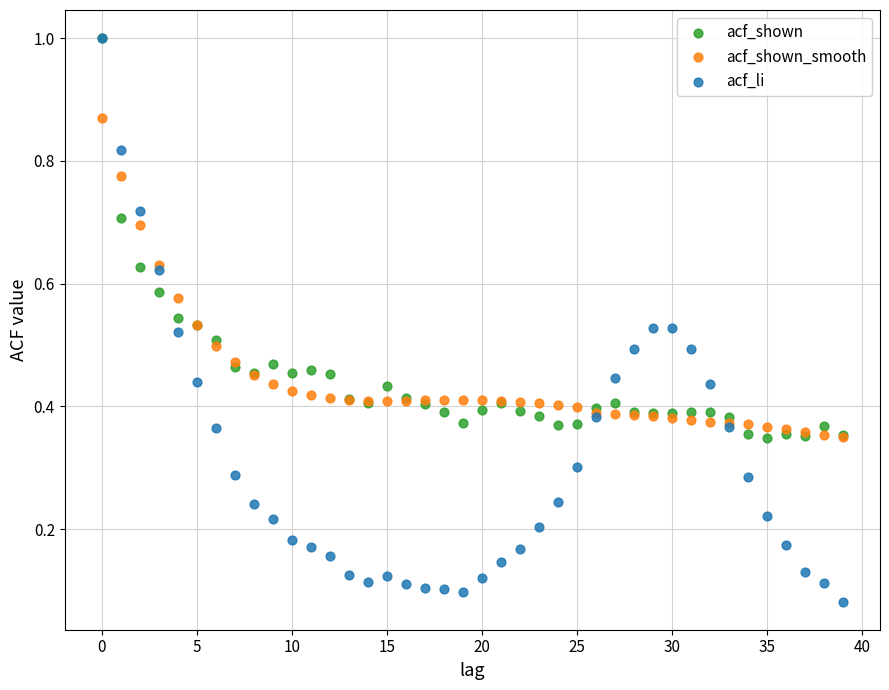

Which series has the widest spread of Y values?

acf_li